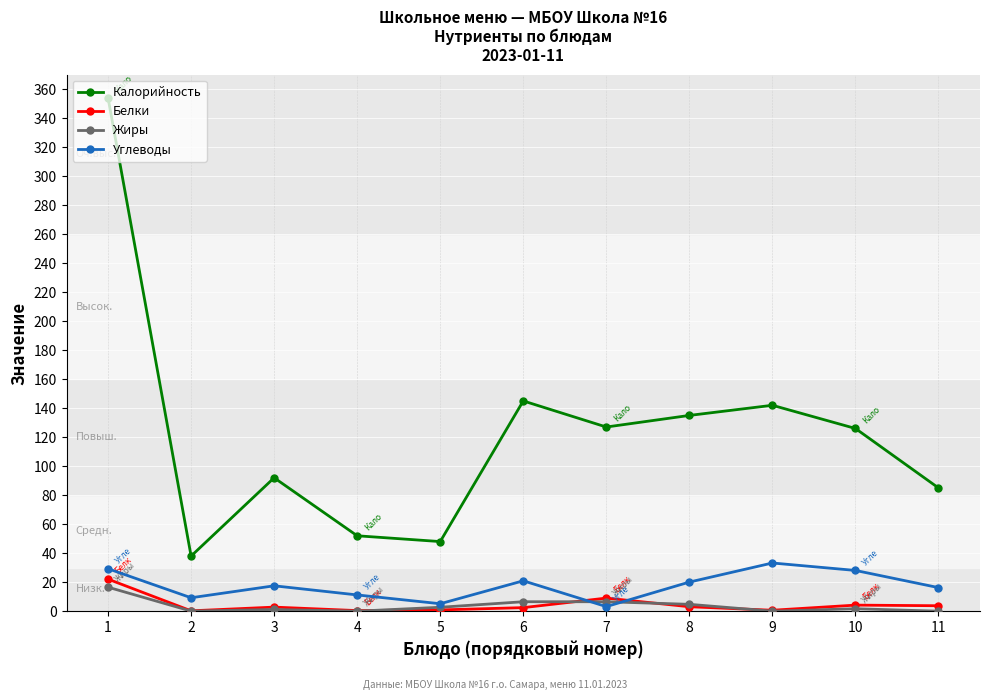

Between 6 and 8, which series saw the biggest shift?

Калорийность